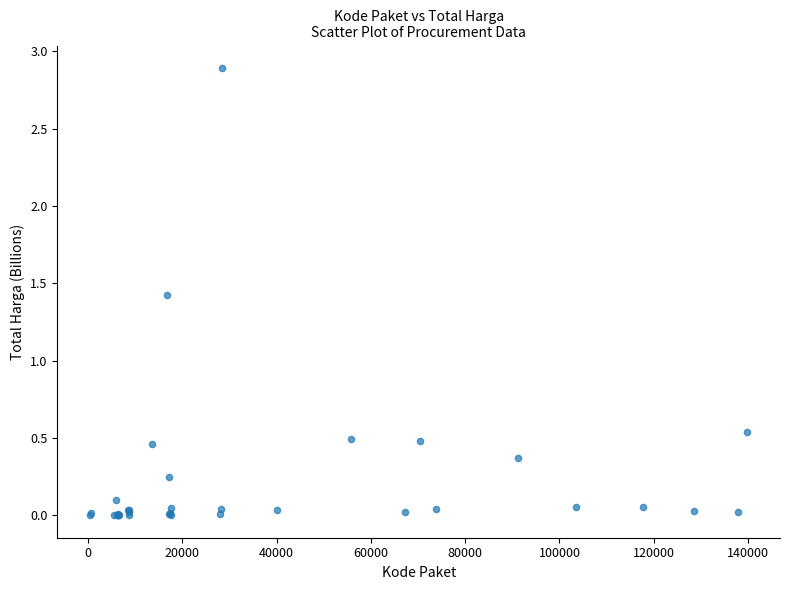

What Y value in the scatter plot is closest to 1?

1.4